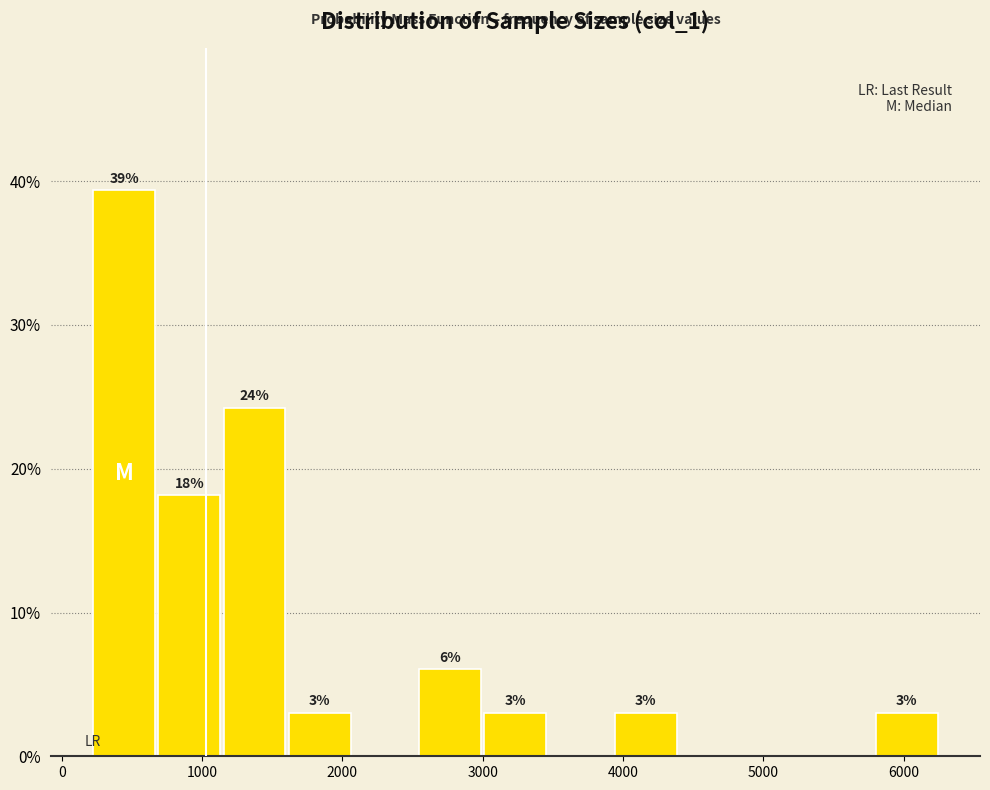

Which range on the x-axis has the tallest bar?

200 to 700